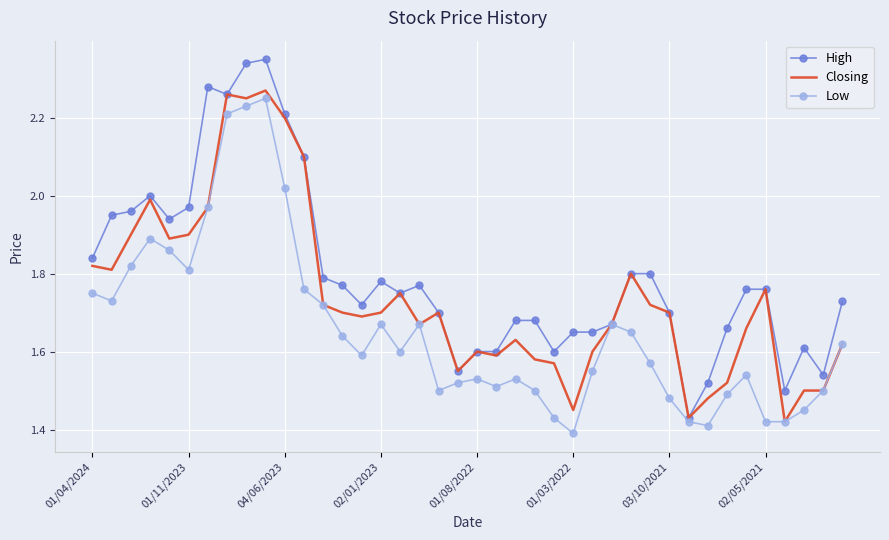

Which series has the widest spread of values?

High